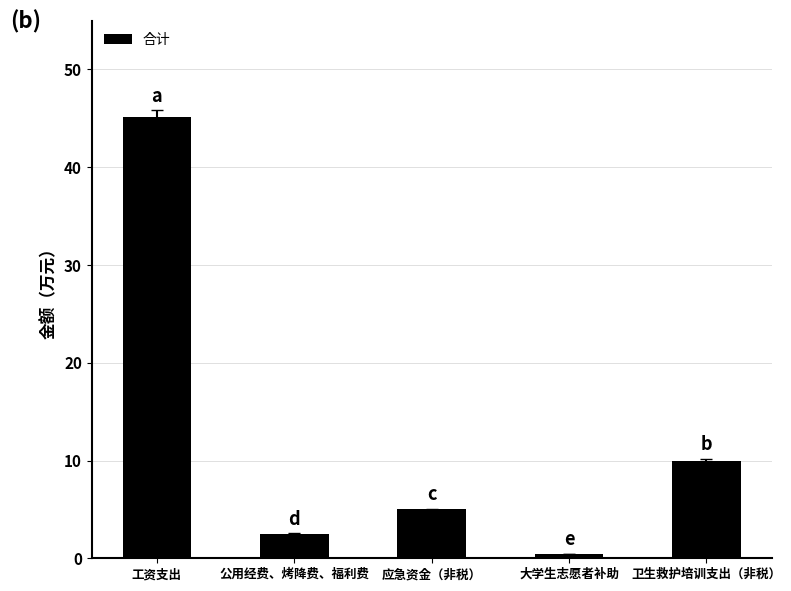

Reading left to right, list all the values displayed in this chart.

45.1	2.5	5.0	0.5	10.0